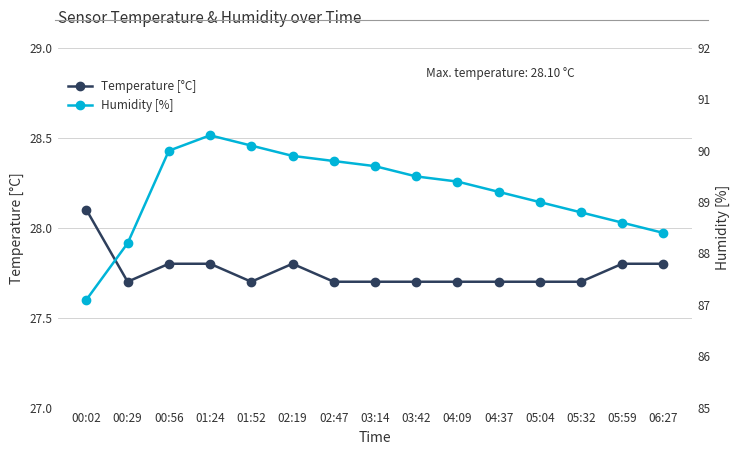

True or false: Temperature [°C] has a value of 27.8 at 06:27.

True